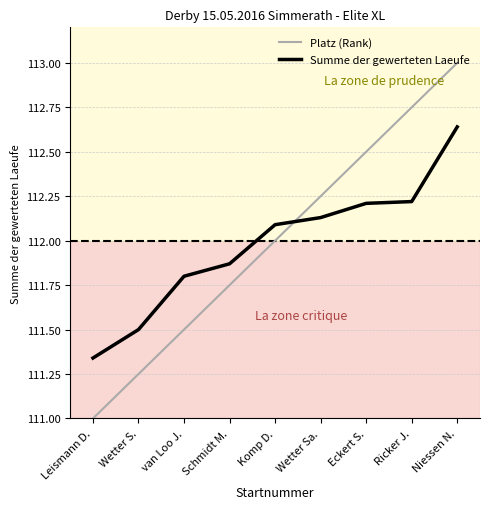

What is the maximum value shown in the chart?

113.0